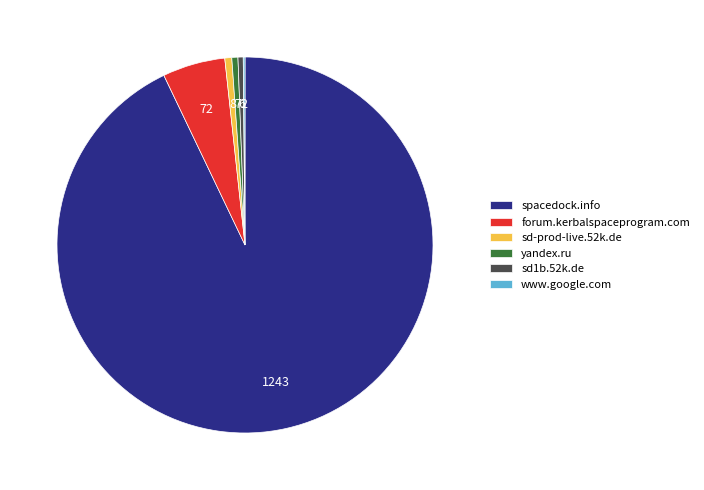

Which has a higher value, sd1b.52k.de or forum.kerbalspaceprogram.com?

forum.kerbalspaceprogram.com